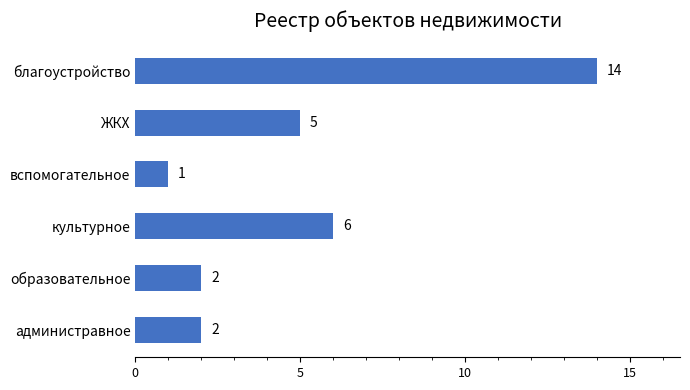

What is the average value?

5